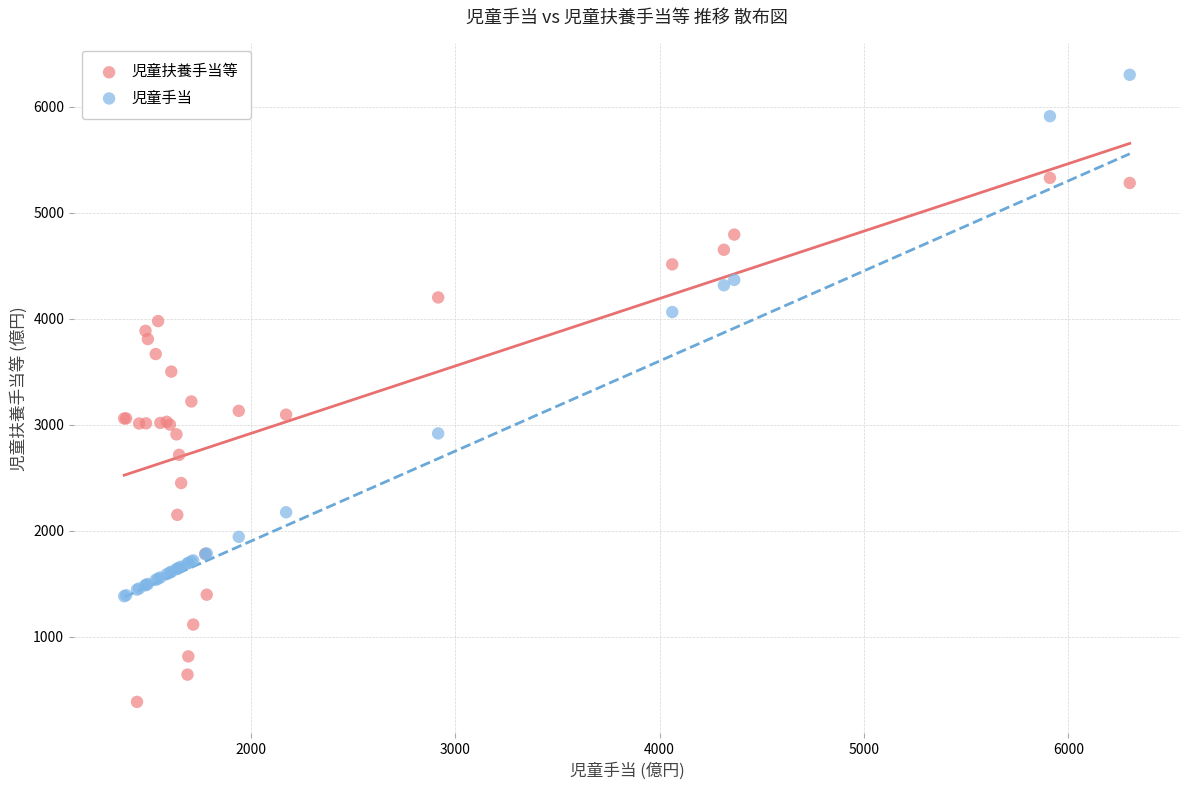

Which series contains the lowest Y value?

児童扶養手当等